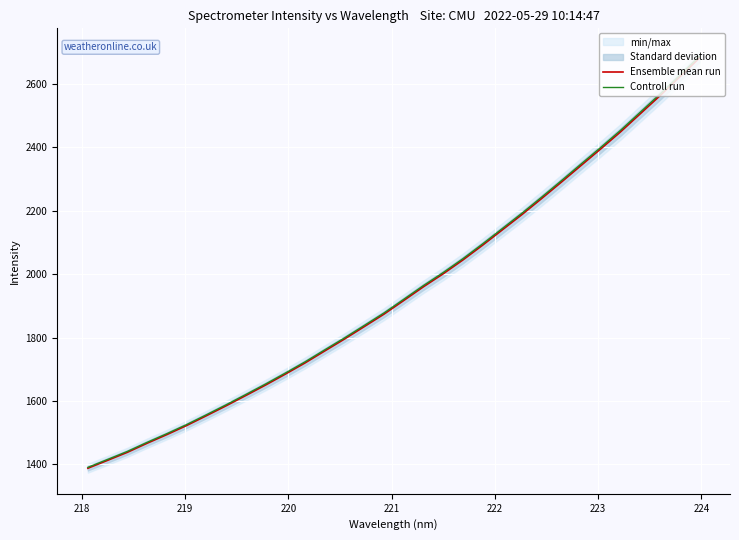

What is the highest value of the Controll run series?

2687.1